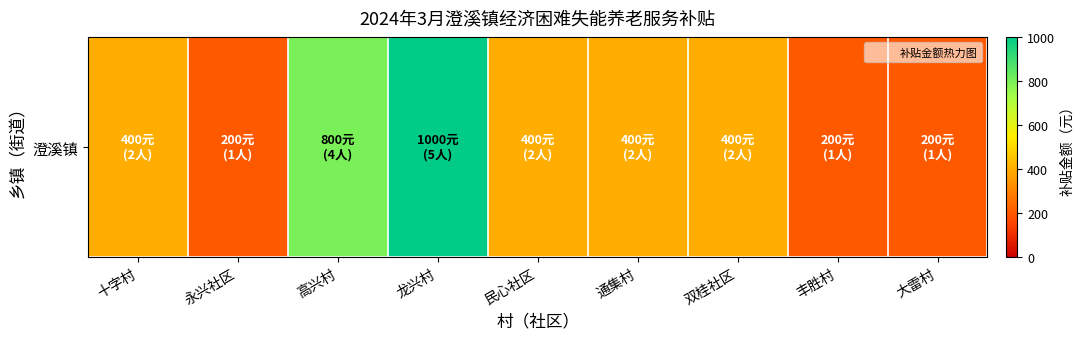

What is the difference between the values at 永兴社区 and 通集村?

200